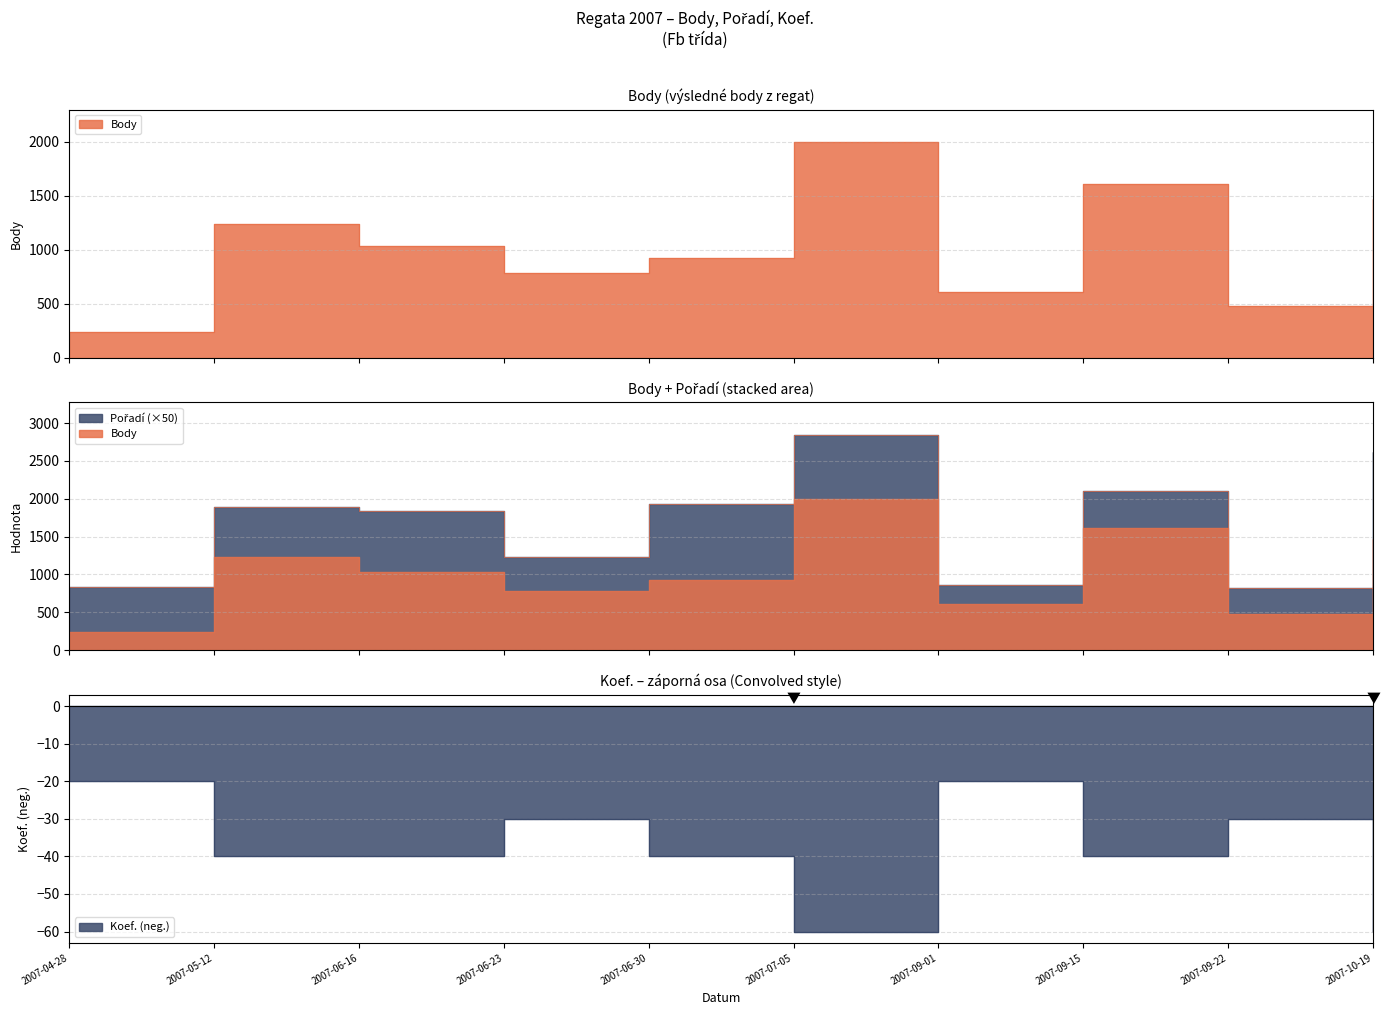

How many data points in Body are above 1034?

4